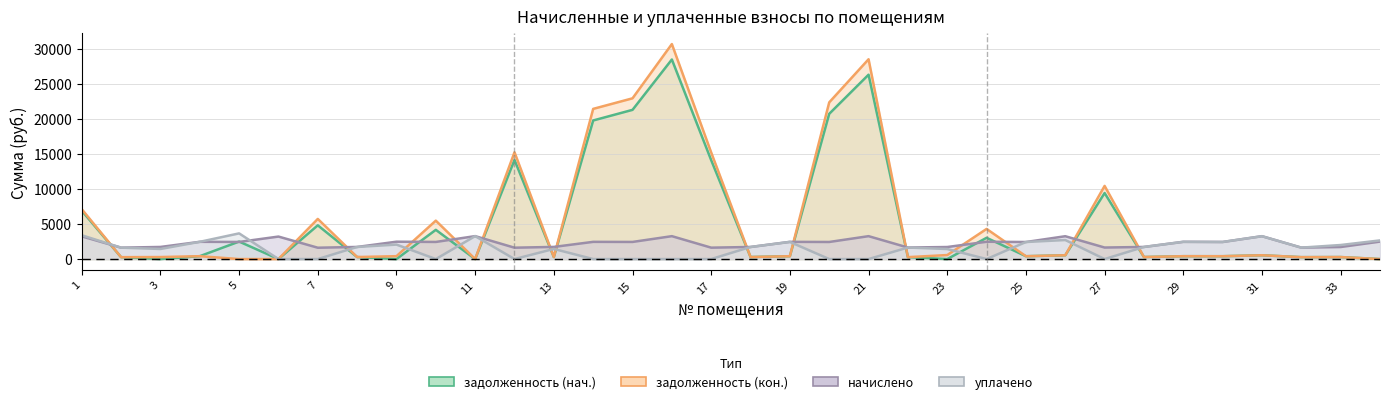

What is the maximum value shown in the chart?

30713.6